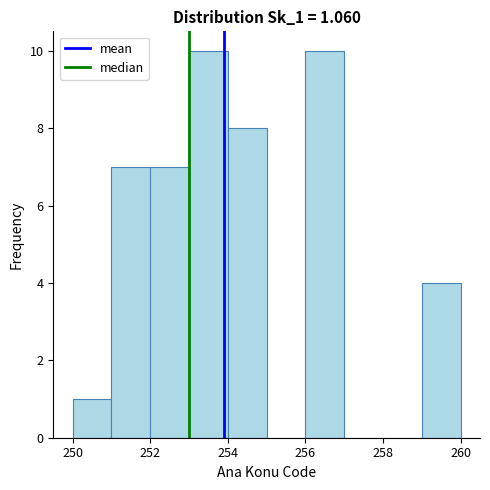

How tall is the bar that spans 250 to 251 on the x-axis? The values are not printed on the chart, so give them approximately, as read against the axis.

1